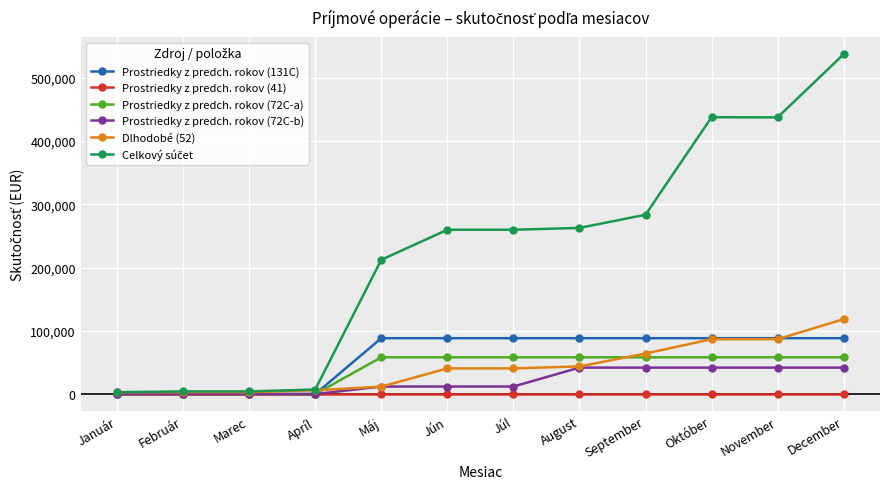

Which label corresponds to the largest value in the chart?

December